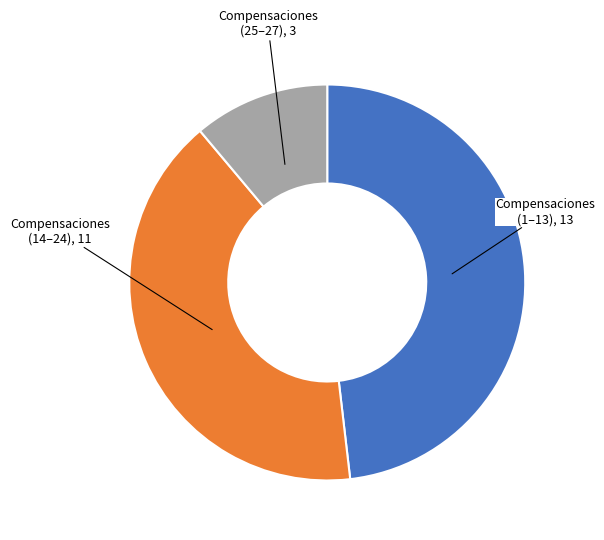

Is there a majority slice in this chart?

No